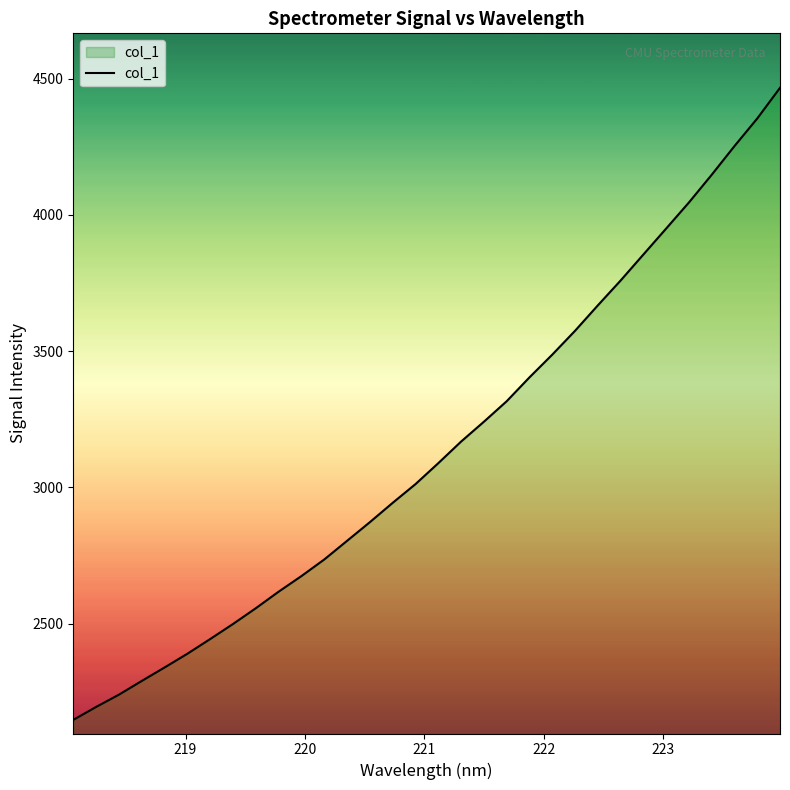

What is the difference between the maximum and minimum values?

2320.2